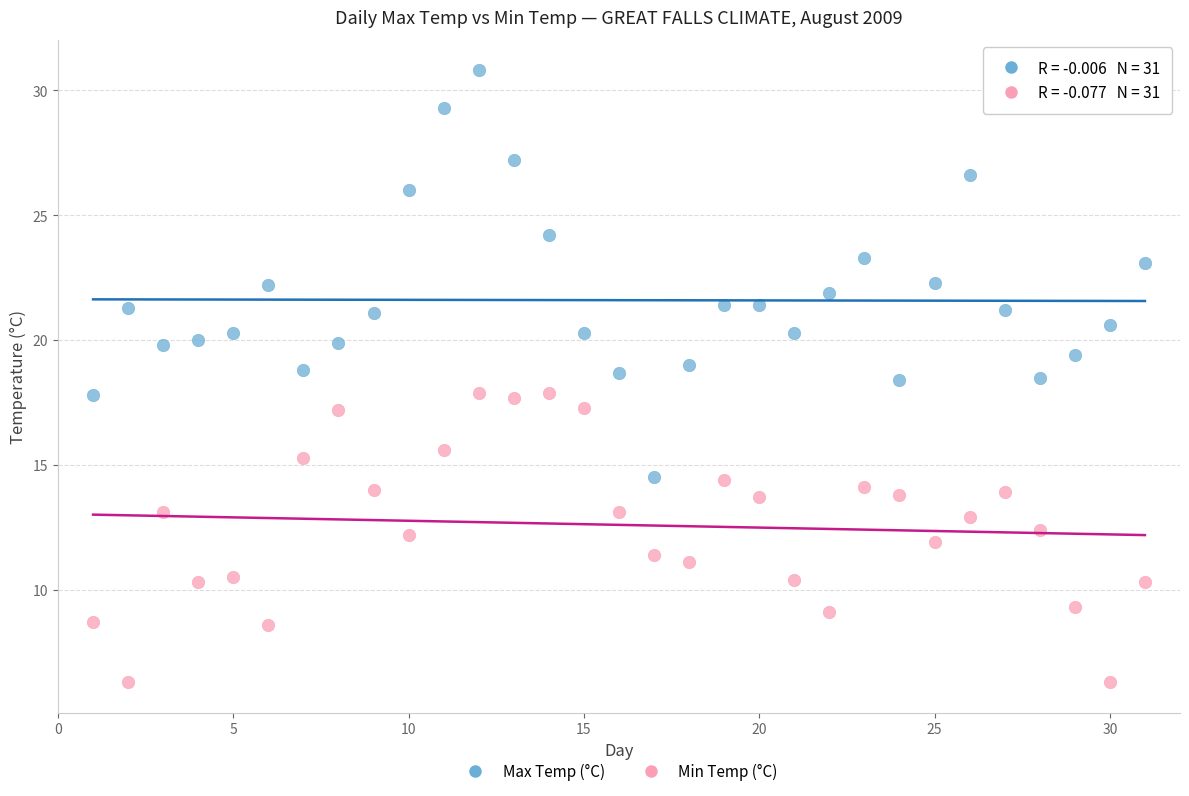

Which series contains the highest Y value?

Max Temp (°C)